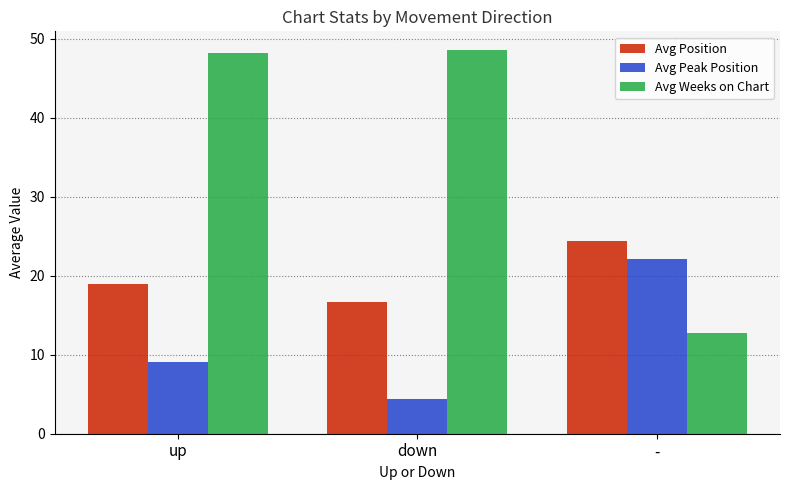

What is the sum of all Avg Peak Position values?

35.5